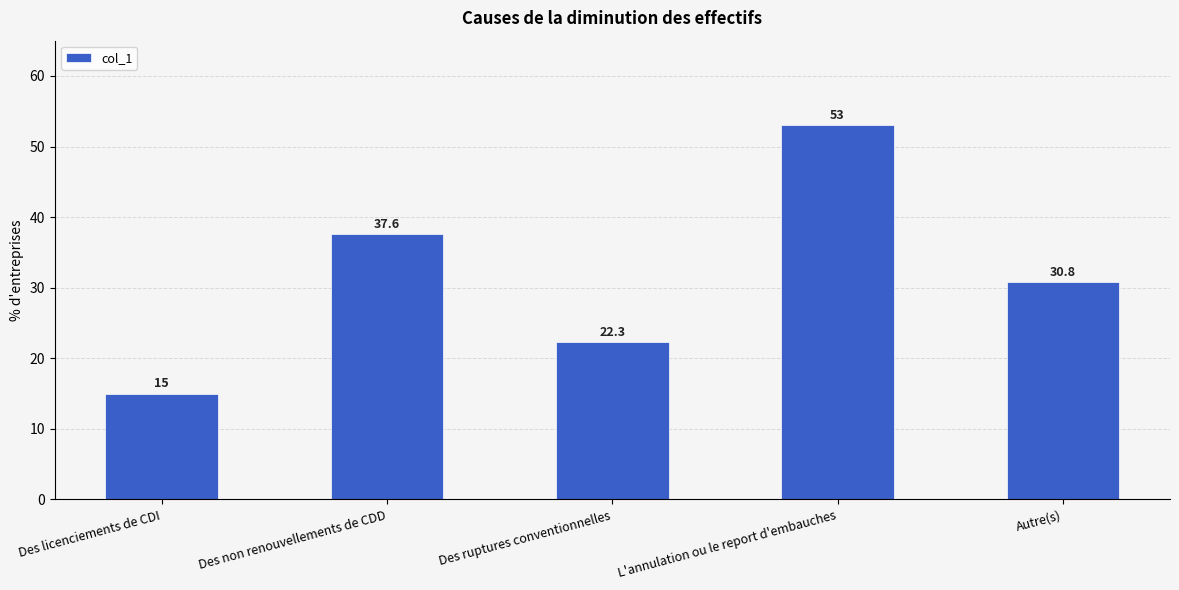

What is the value of the 2nd bar from the left?

37.6